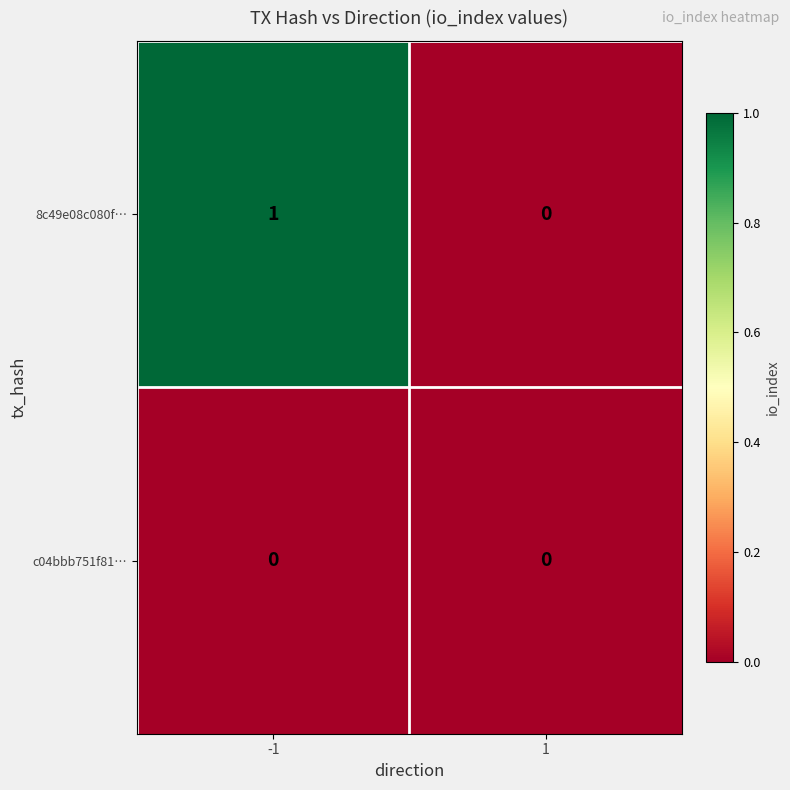

Which series has the largest total across all categories?

8c49e08c080f…